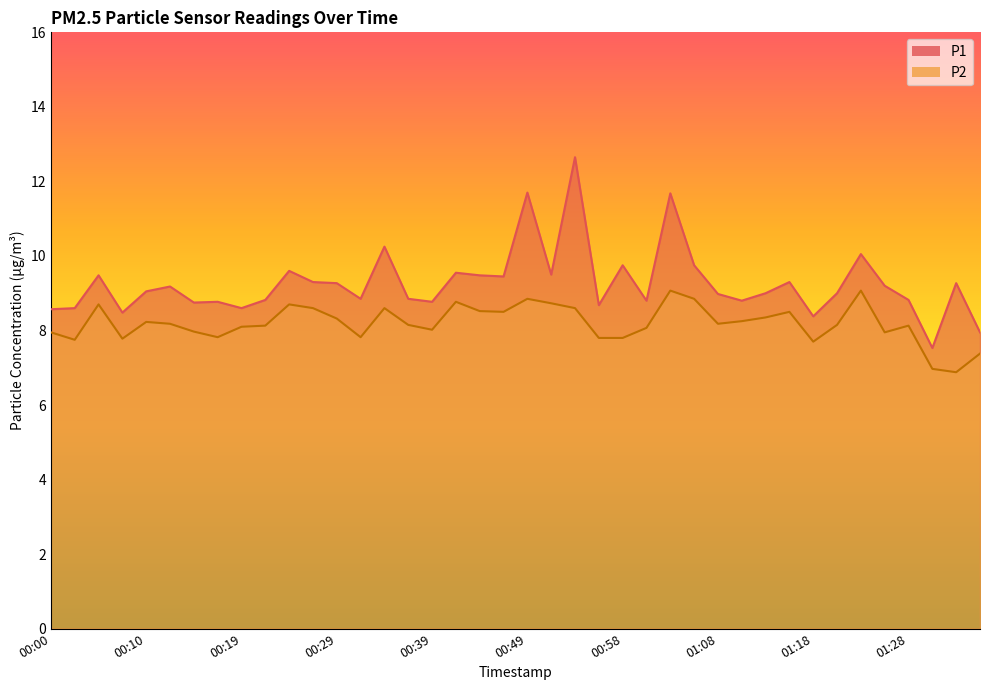

How many distinct data groups are displayed?

2